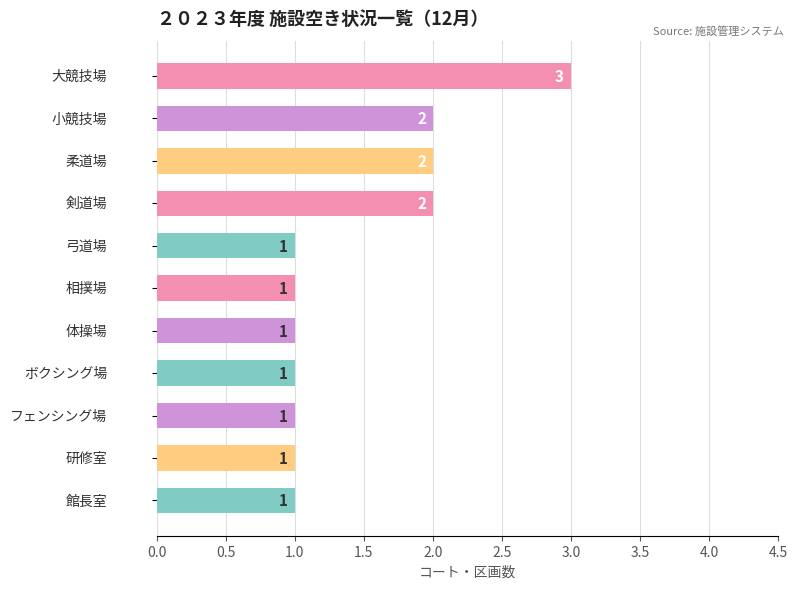

What is the greatest value displayed?

3